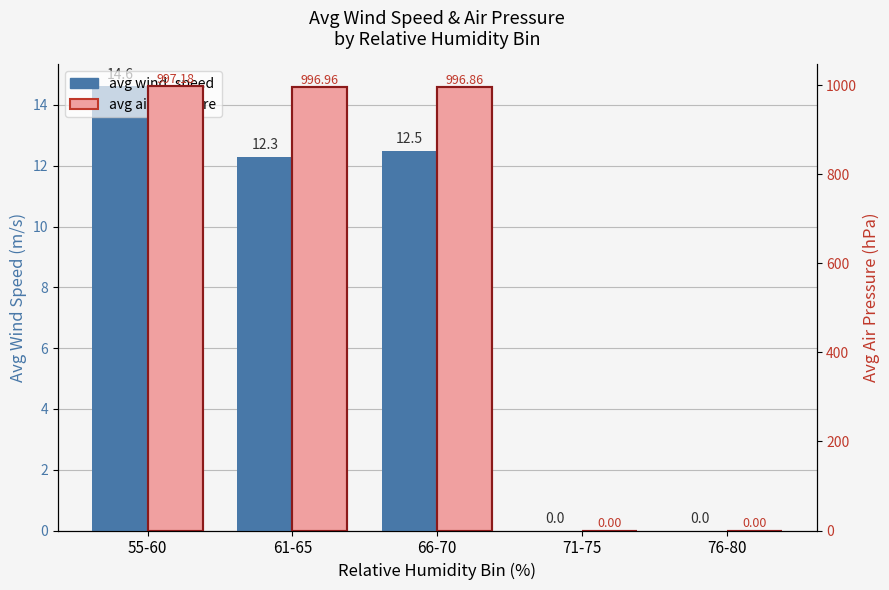

The value of avg air_pressure at 61-65 is 997.0. True or false?

True